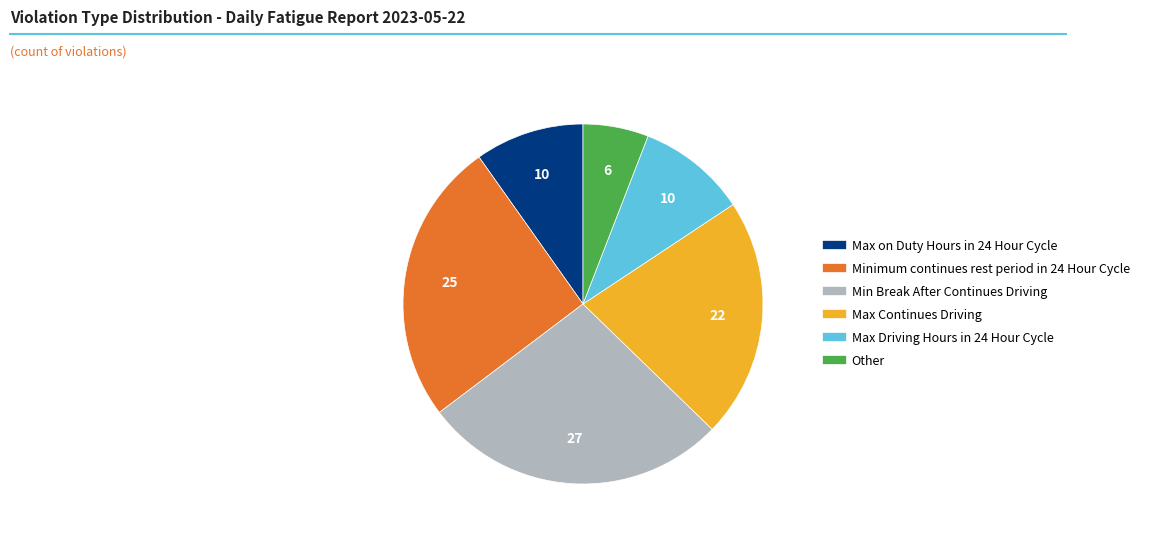

Do Other and Min Break After Continues Driving together represent more than half of the pie?

No